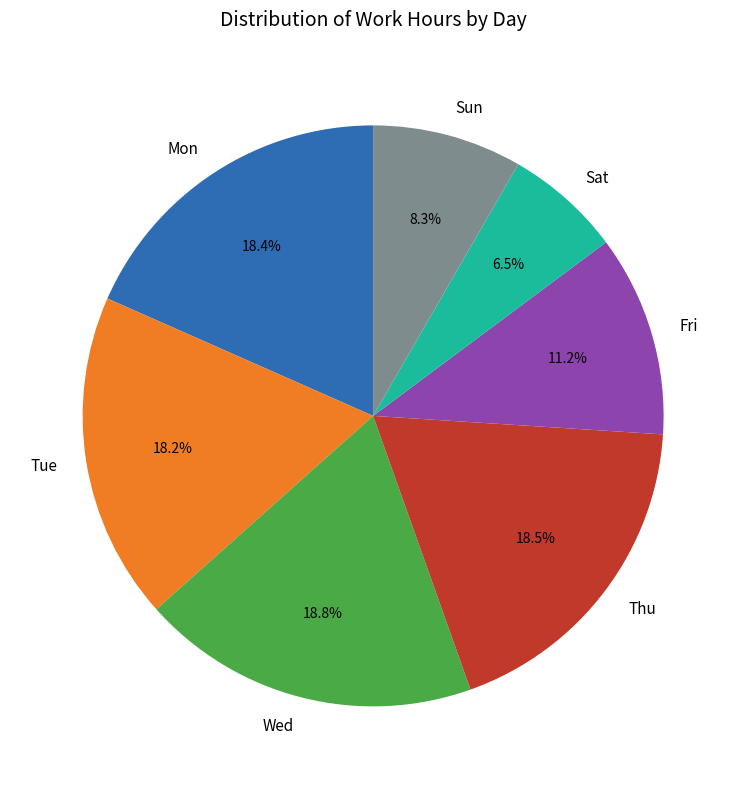

Is Mon the majority of the pie?

No